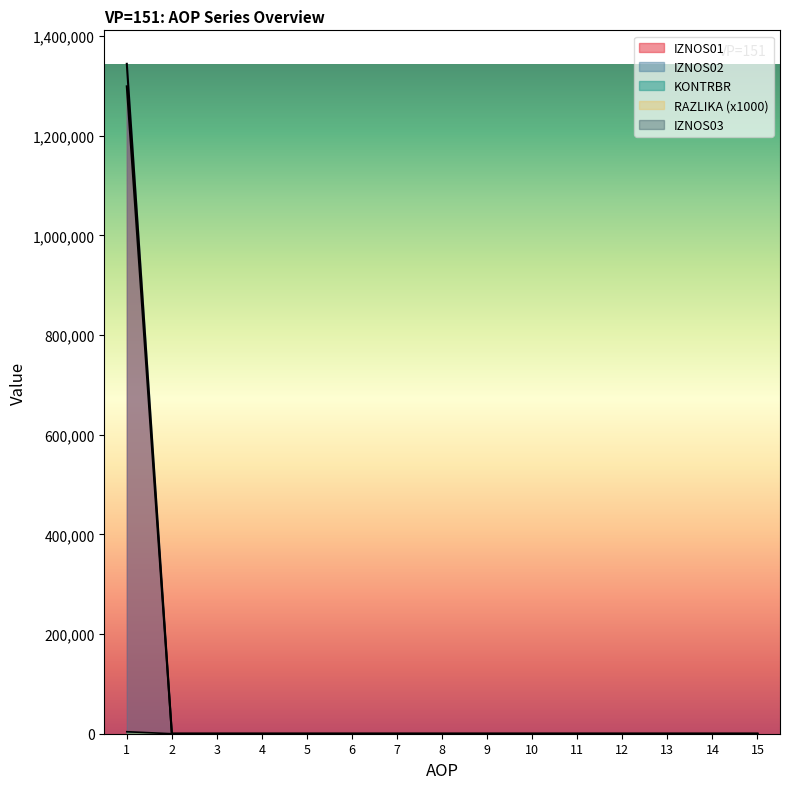

How many lines are shown in the chart?

5